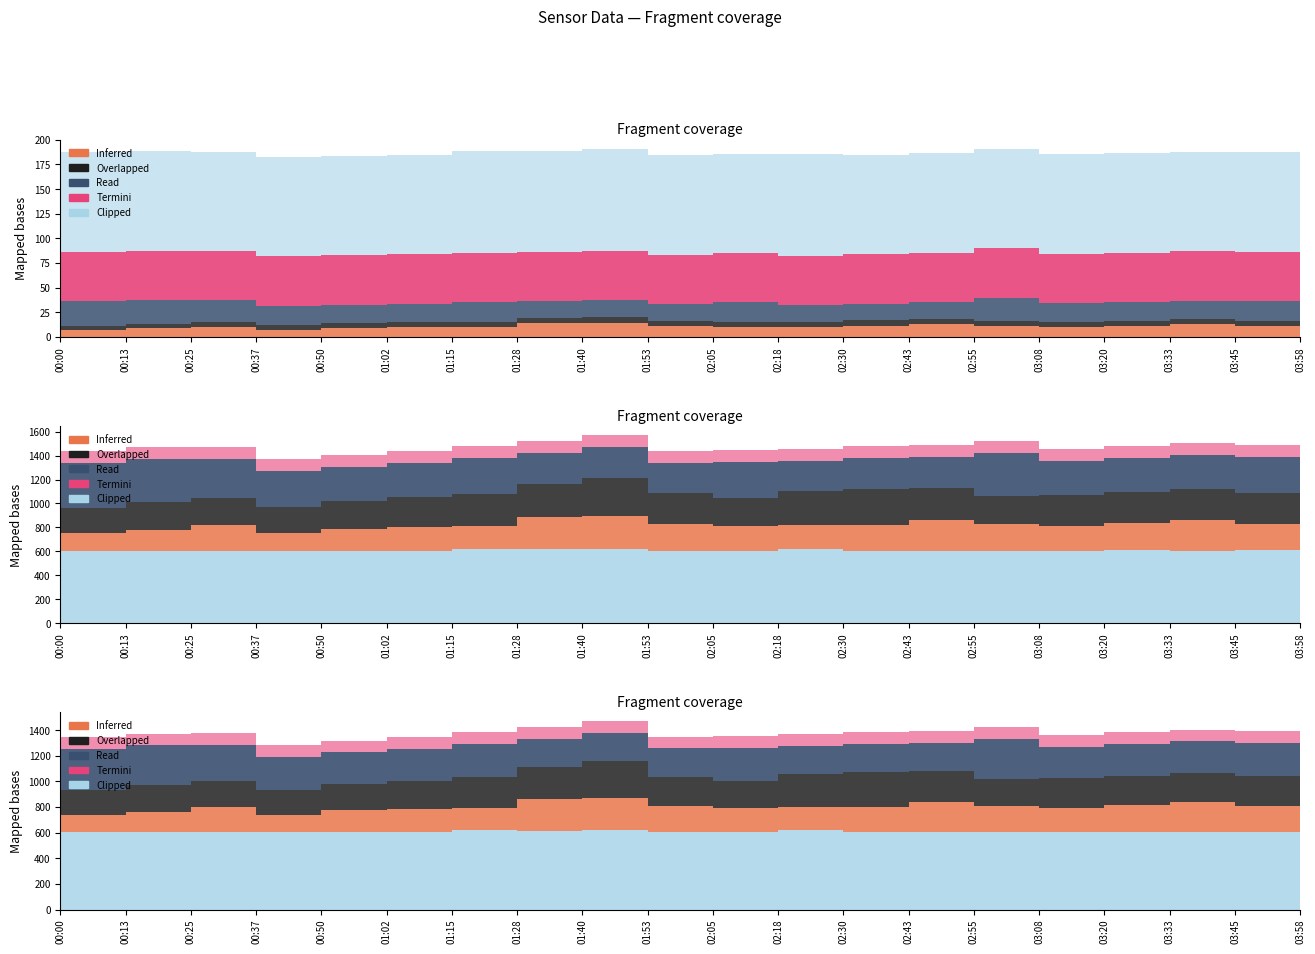

Where is the first local minimum for SDS_P1?

00:37